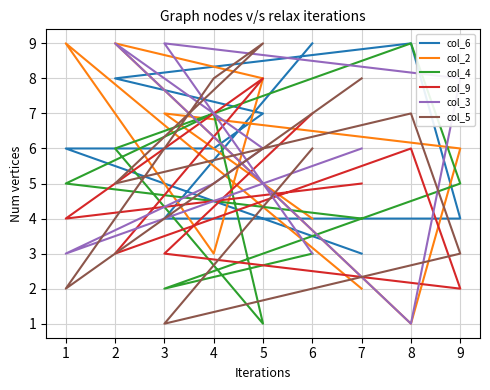

How many values in the col_5 series are below 6?

4